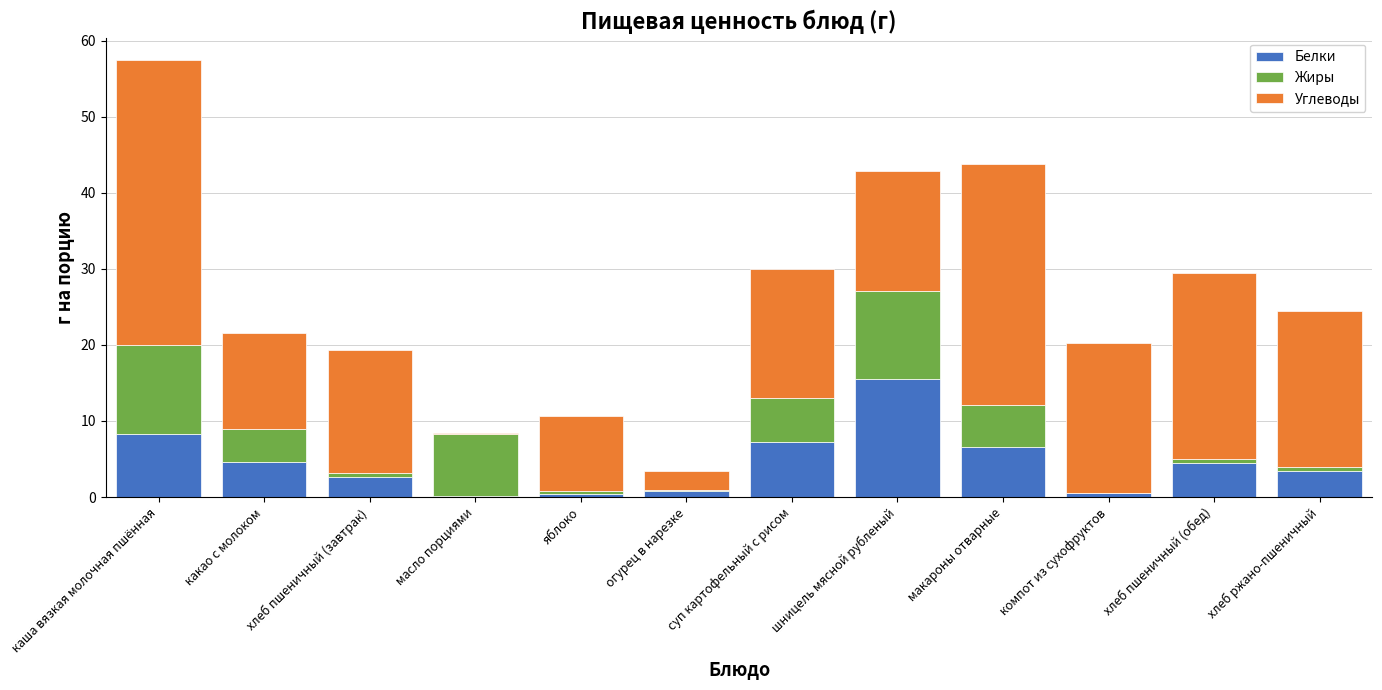

What is the sum of all Белки values?

54.8